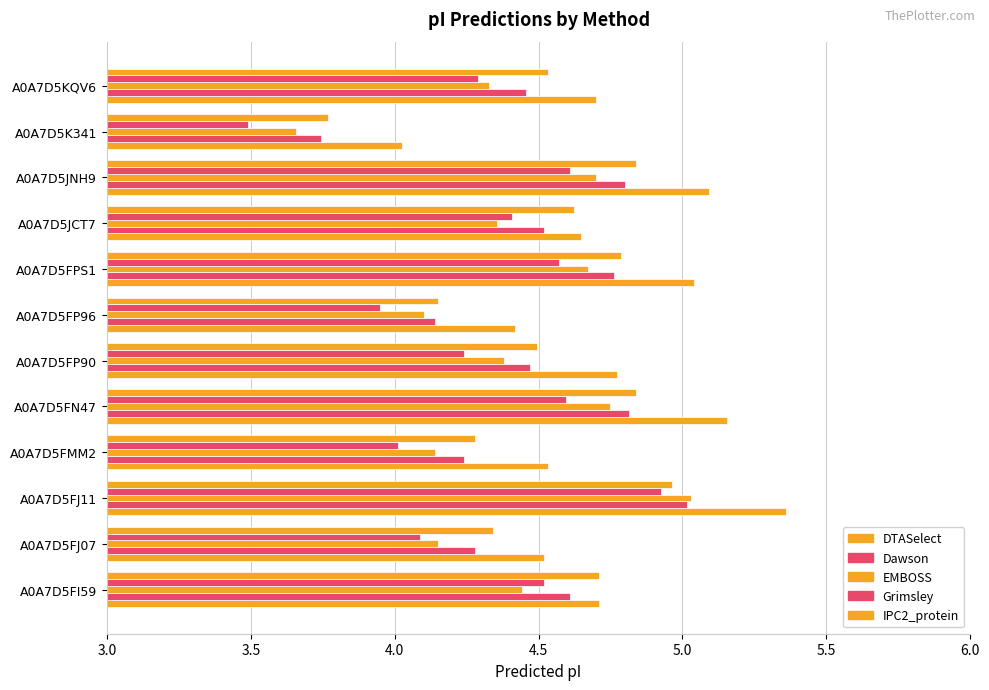

Count the number of categories in the chart.

12